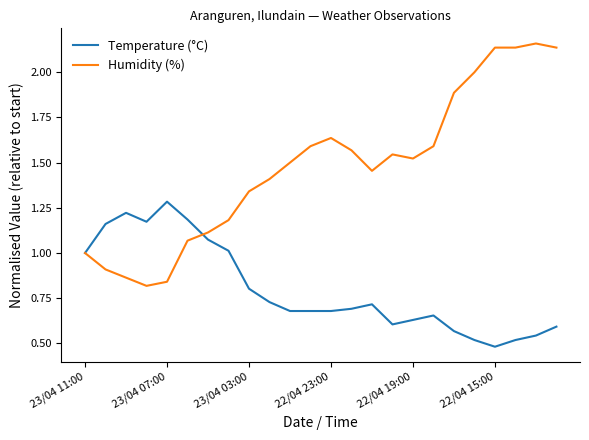

List the series in order of their peak value, highest first.

Humidity (%), Temperature (°C)